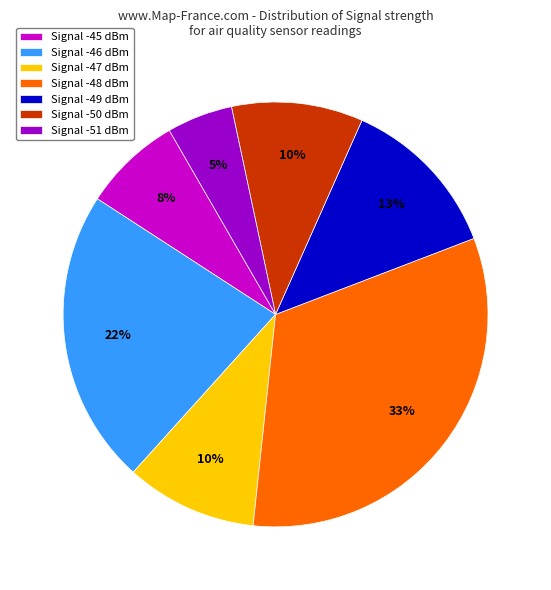

Which category has the biggest portion of the pie?

Signal -48 dBm